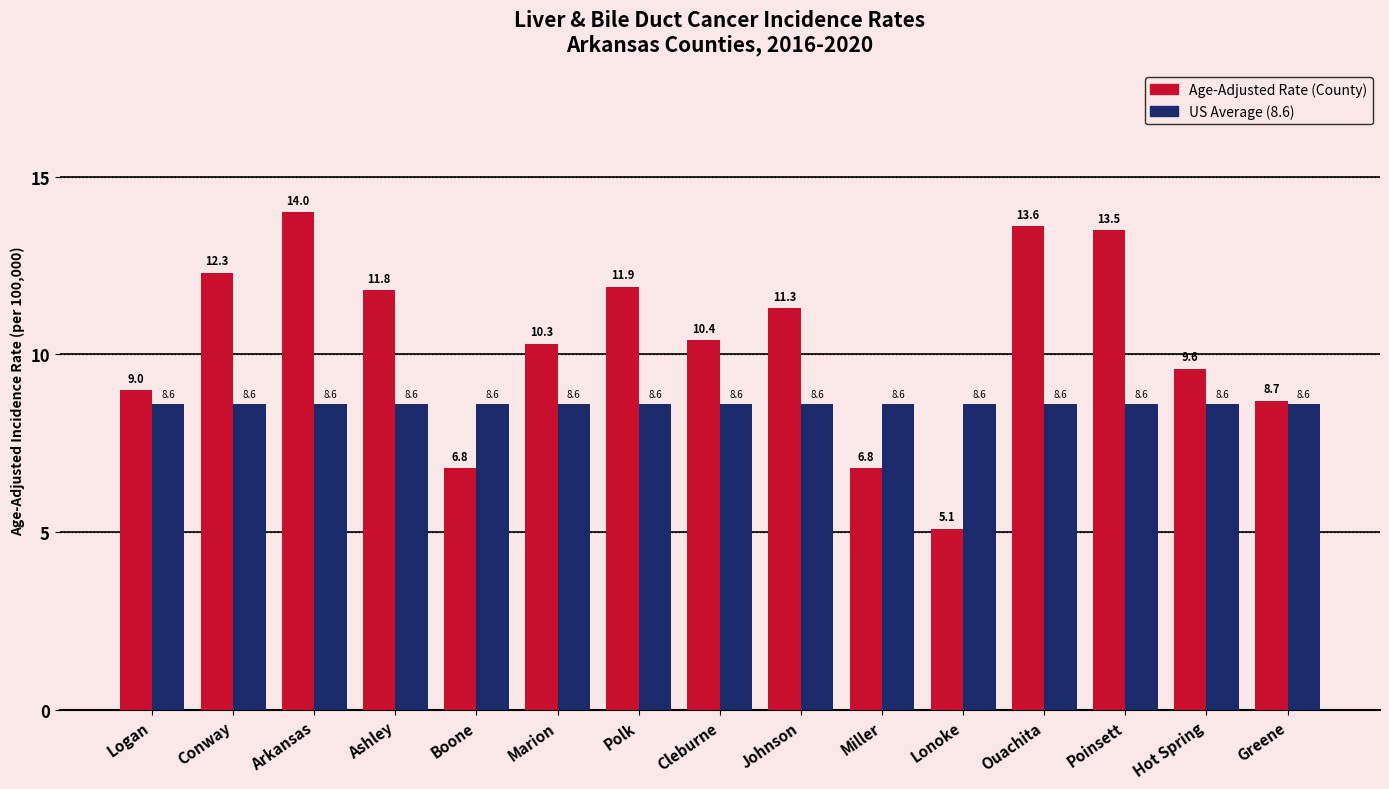

What is the label of the 8th bar from the left?

Cleburne